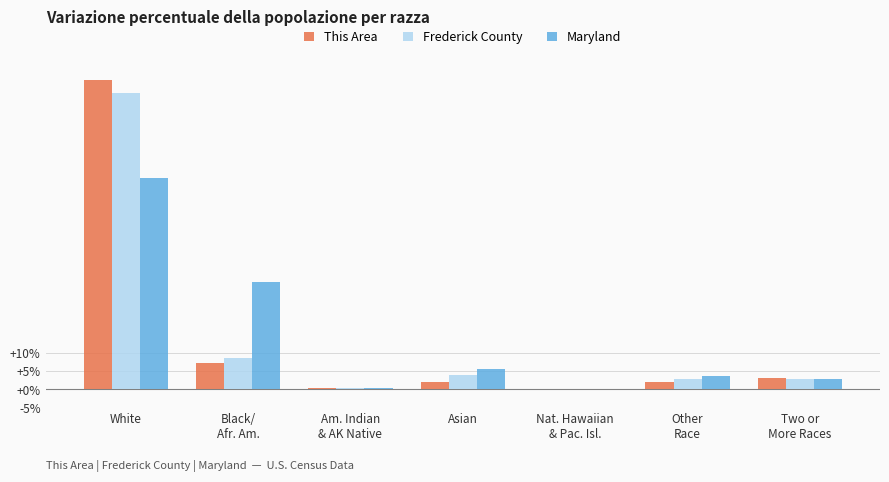

What are all the series names shown in the legend?

This Area, Frederick County, Maryland